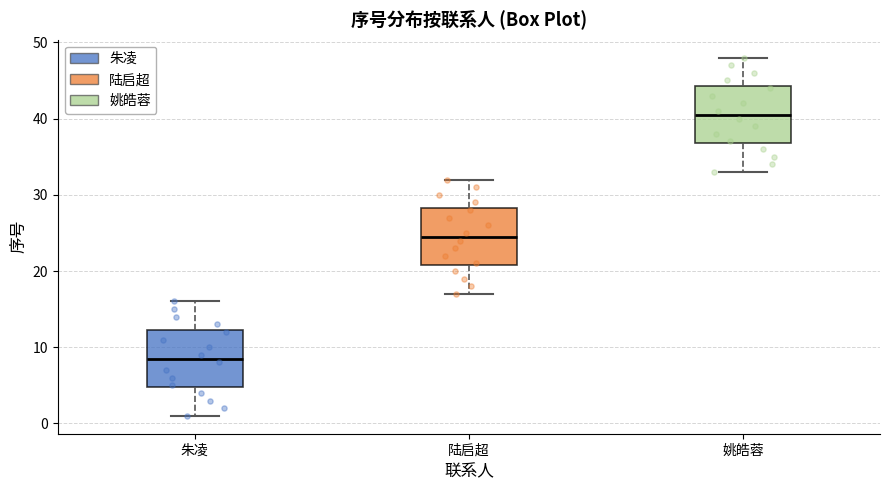

Which box's median line is the highest?

姚皓蓉